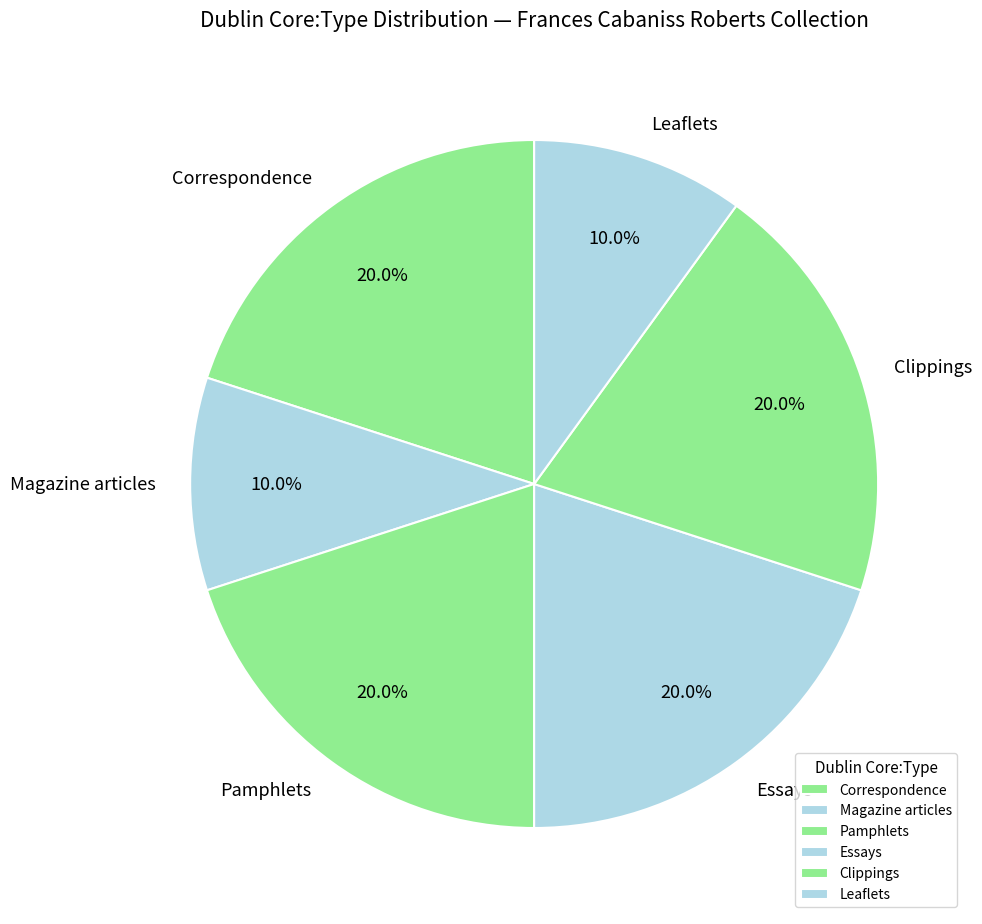

Which has a higher value, Clippings or Leaflets?

Clippings